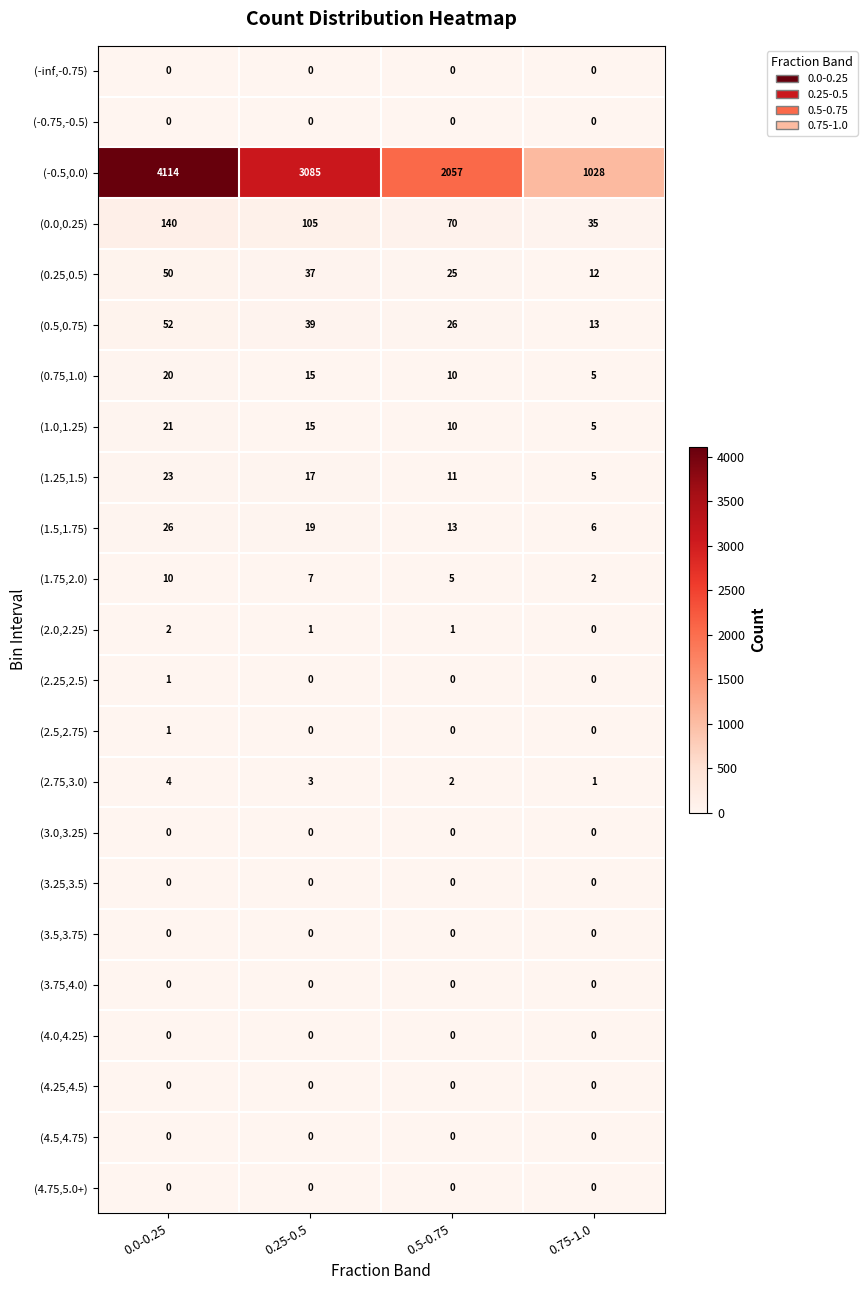

What is the sum of the (1.75,2.0) values at 0.0-0.25 and 0.75-1.0?

12